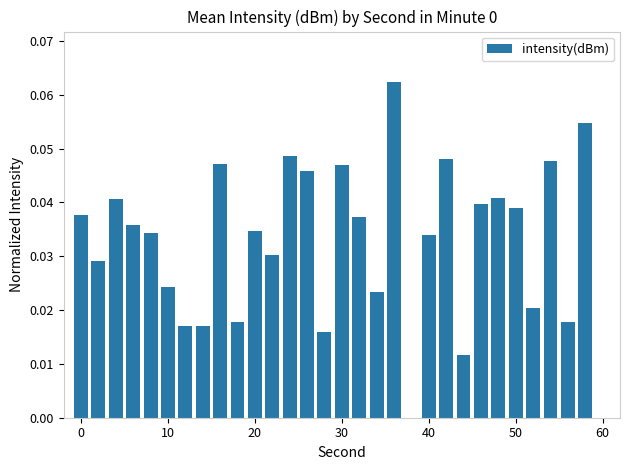

How many data points are above 0?

29